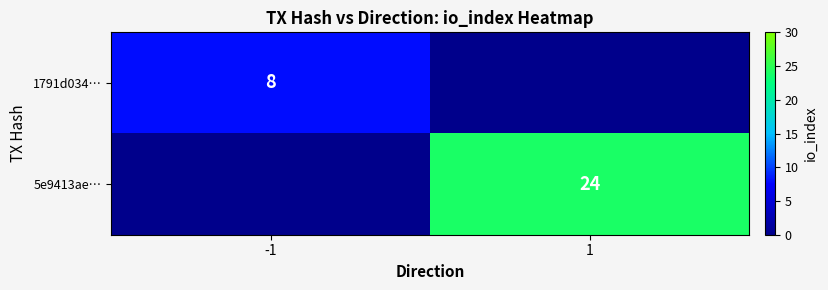

True or false: 1791d034… has a value of 4 at -1.

False